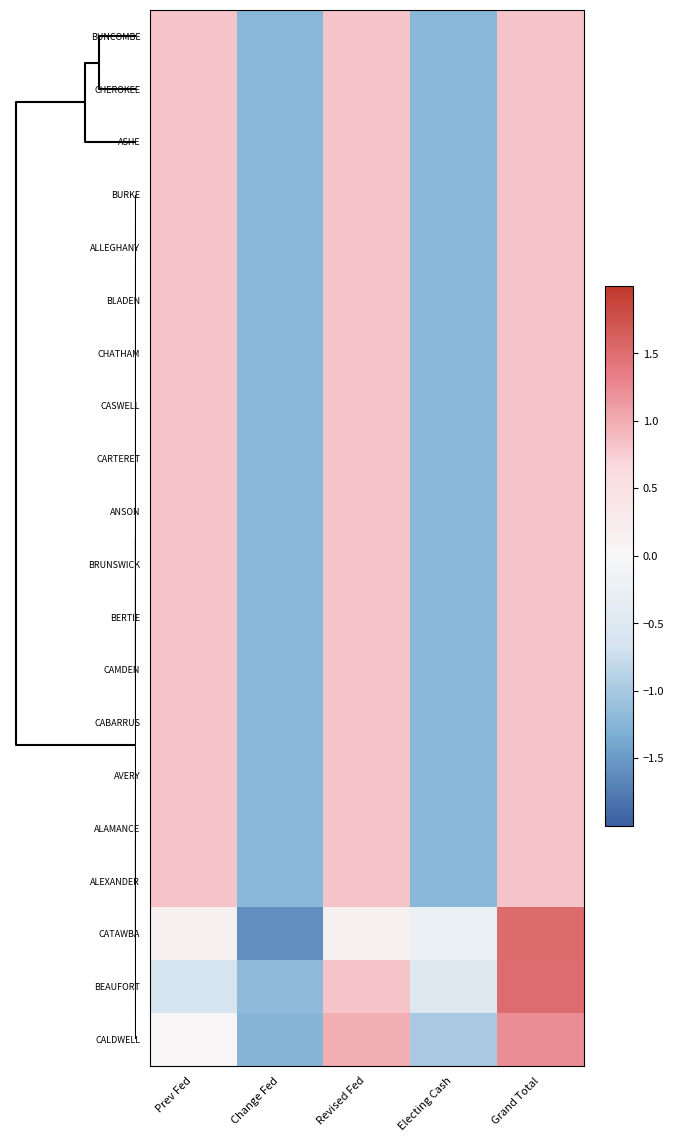

Rank the series by their maximum value, from lowest to highest.

BUNCOMBE, CHEROKEE, BERTIE, BURKE, ALLEGHANY, BLADEN, CAMDEN, CABARRUS, AVERY, ALAMANCE, ALEXANDER, ASHE, CHATHAM, CASWELL, CARTERET, ANSON, BRUNSWICK, CALDWELL, BEAUFORT, CATAWBA